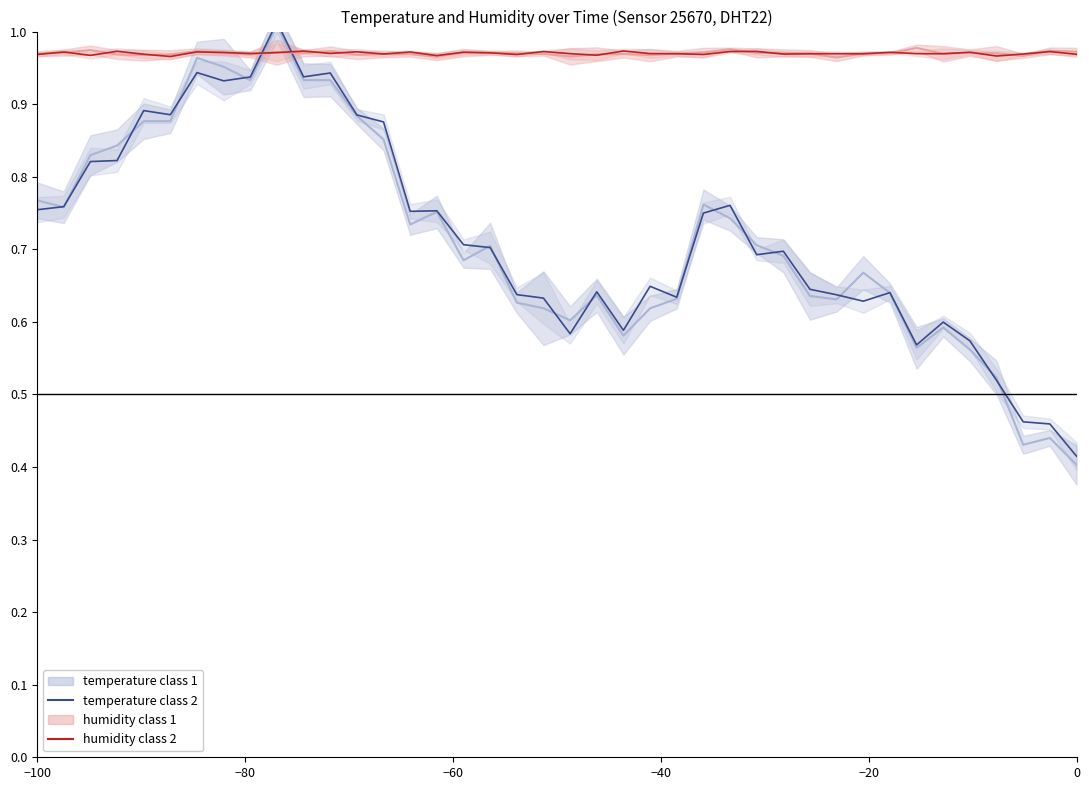

How many interior local peaks does the humidity class 2 series have?

14